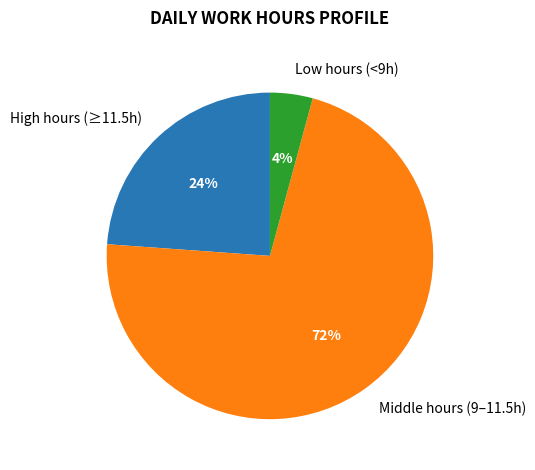

To the nearest percent, what portion does Low hours (<9h) represent?

4%